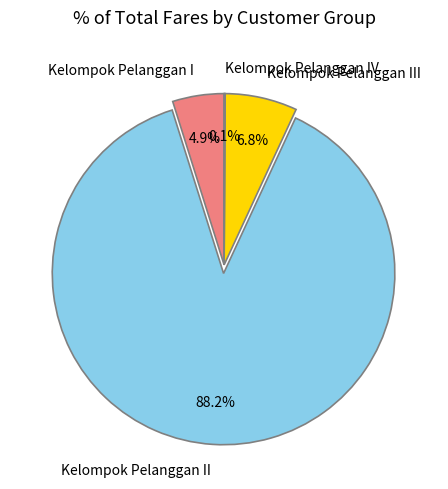

Does Kelompok Pelanggan III account for over 50% of the chart?

No